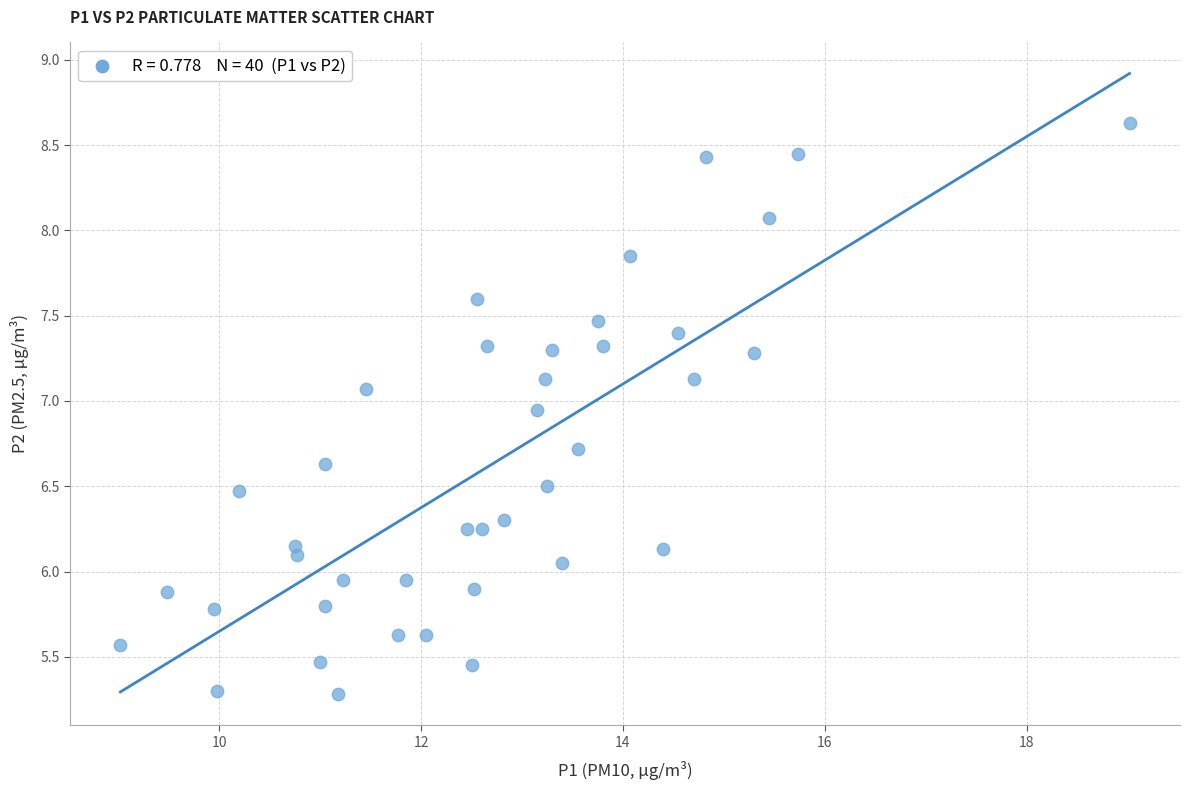

What is the range of X values (max minus min)?

10.0